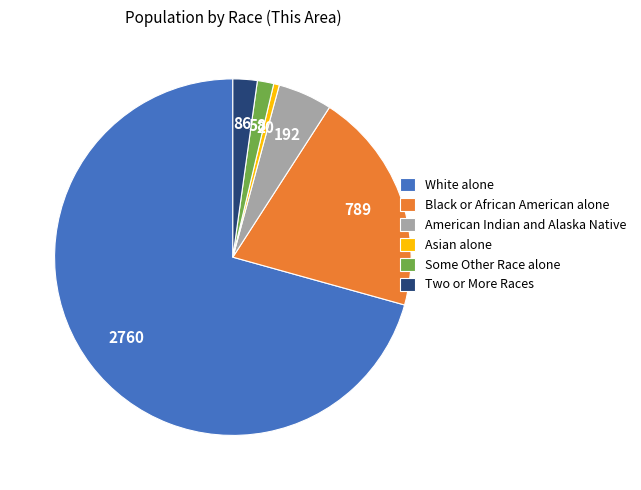

Which category has the biggest portion of the pie?

White alone